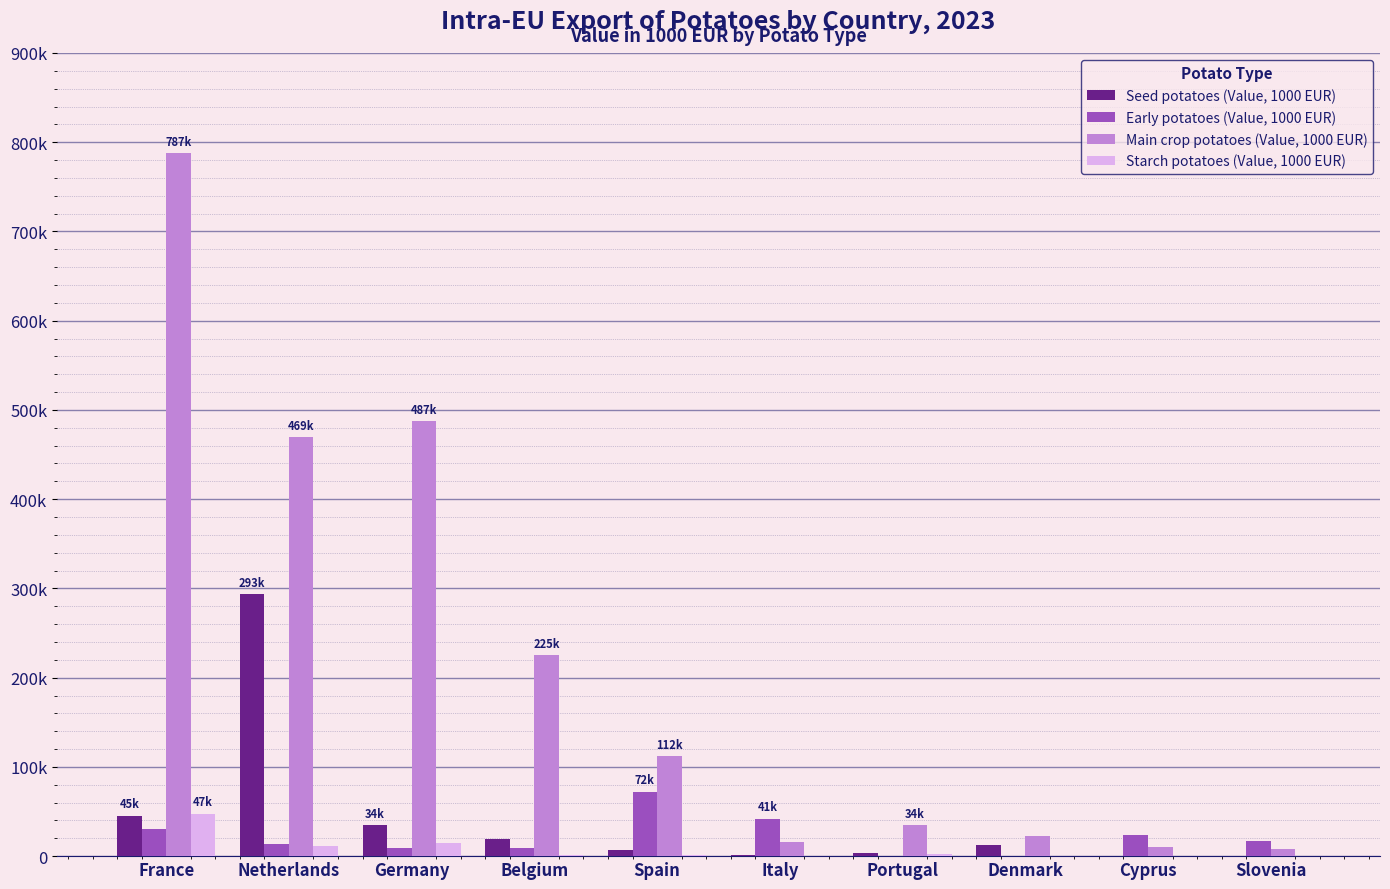

List the series in order of their peak value, highest first.

Main crop potatoes (Value, 1000 EUR), Seed potatoes (Value, 1000 EUR), Early potatoes (Value, 1000 EUR), Starch potatoes (Value, 1000 EUR)